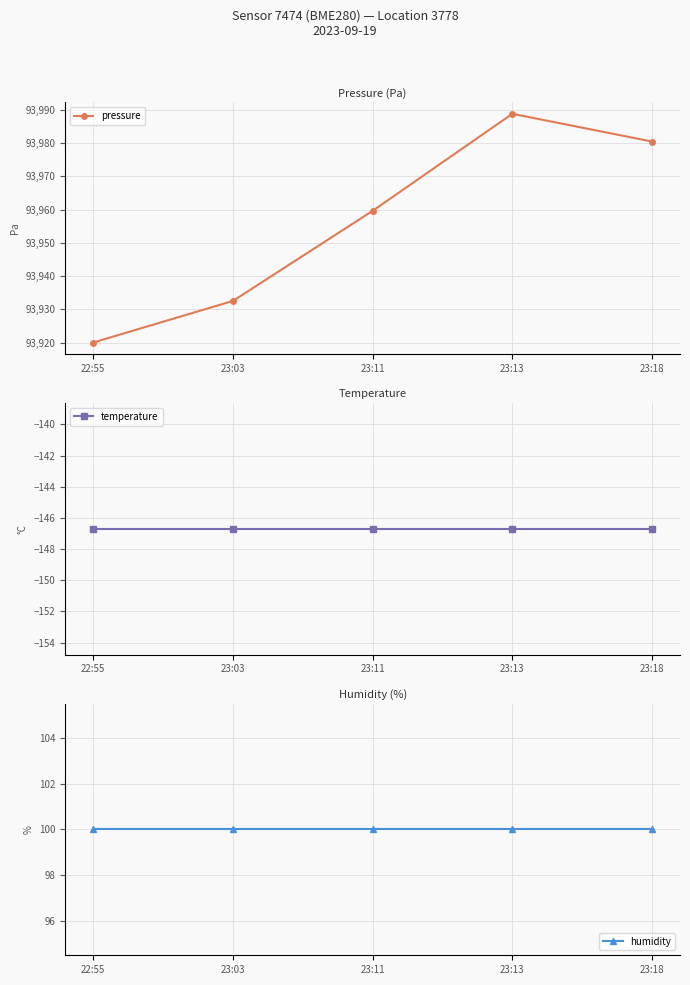

True or false: temperature has a value of -146.7 at 23:11.

True